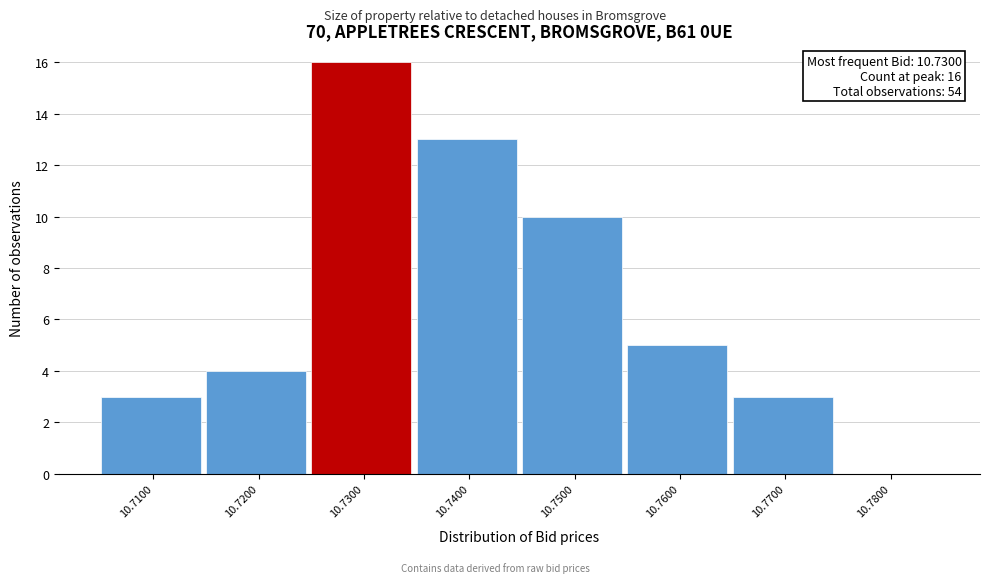

Over which range of the x-axis is the bar tallest?

10.725 to 10.735